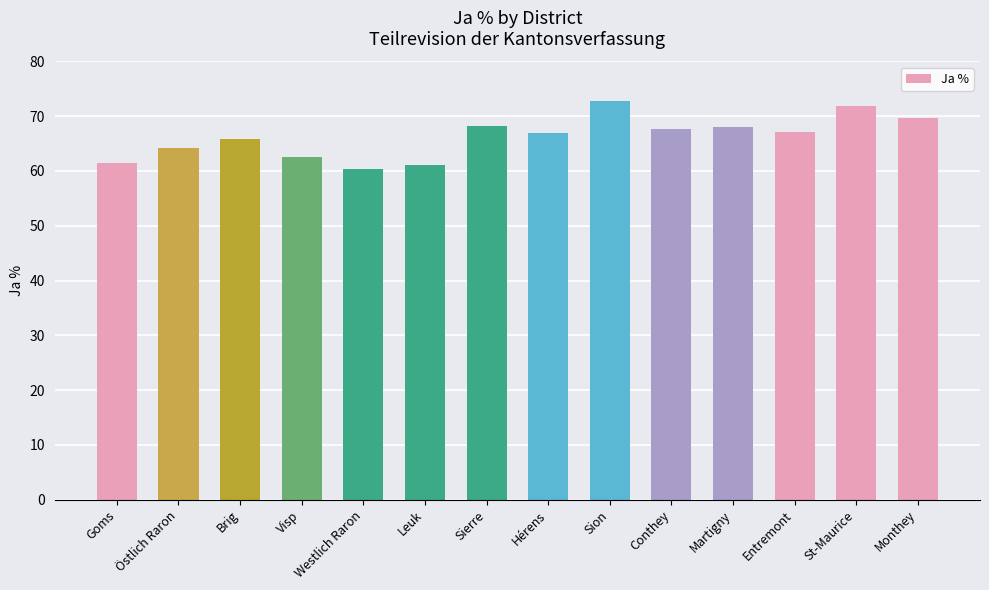

Between Westlich Raron and Hérens, which is larger?

Hérens